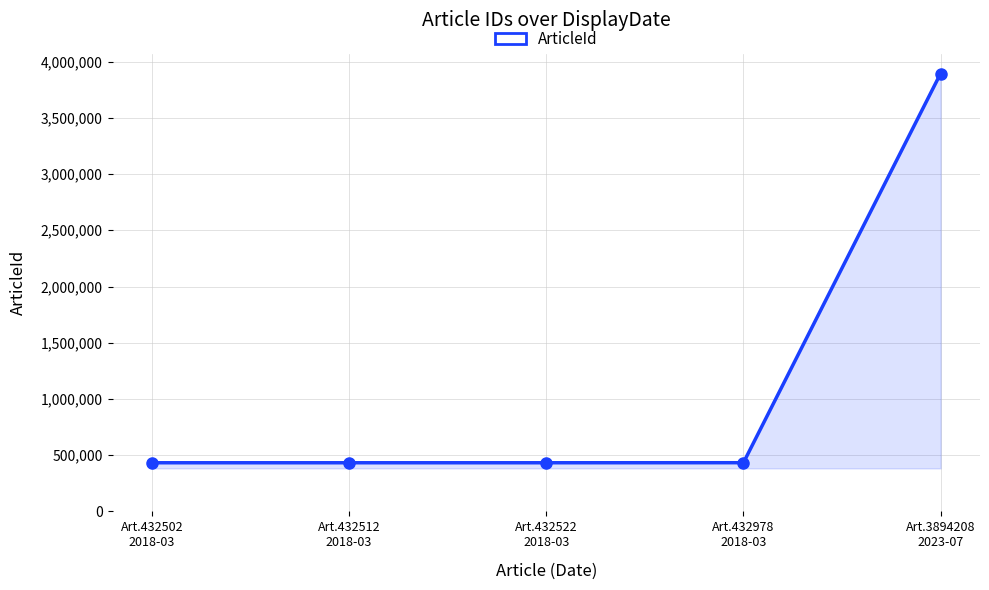

The value at Art.432512
2018-03 is 670917. True or false?

False